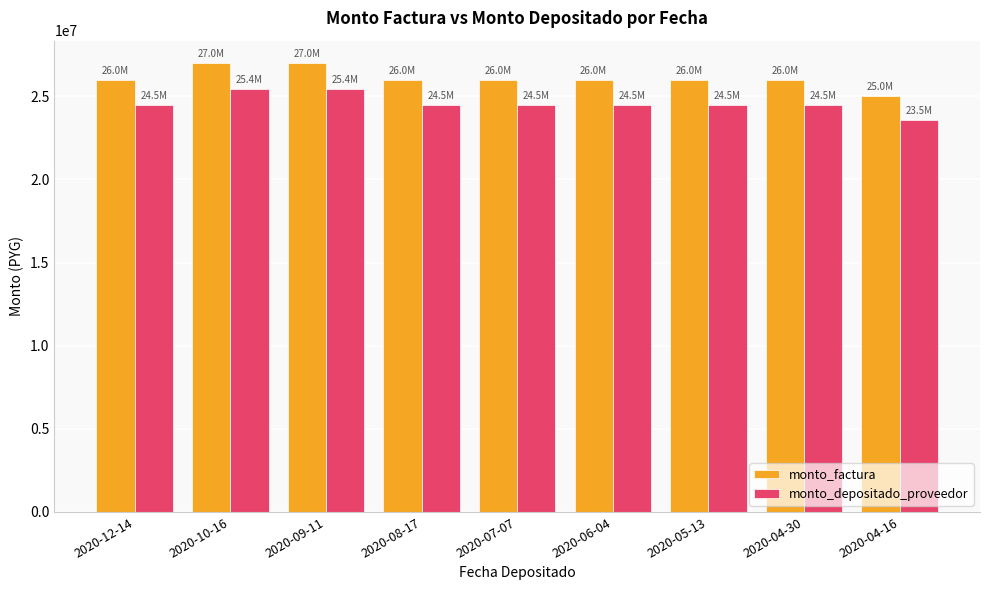

Reading right to left, extract all data points from this chart.

monto_factura: 2020-04-16=25000000	2020-04-30=26000000	2020-05-13=26000000	2020-06-04=26000000	2020-07-07=26000000	2020-08-17=26000000	2020-09-11=27000000	2020-10-16=27000000	2020-12-14=26000000
monto_depositado_proveedor: 2020-04-16=23548182	2020-04-30=24490109	2020-05-13=24490109	2020-06-04=24490109	2020-07-07=24490109	2020-08-17=24490109	2020-09-11=25432036	2020-10-16=25432036	2020-12-14=24490109